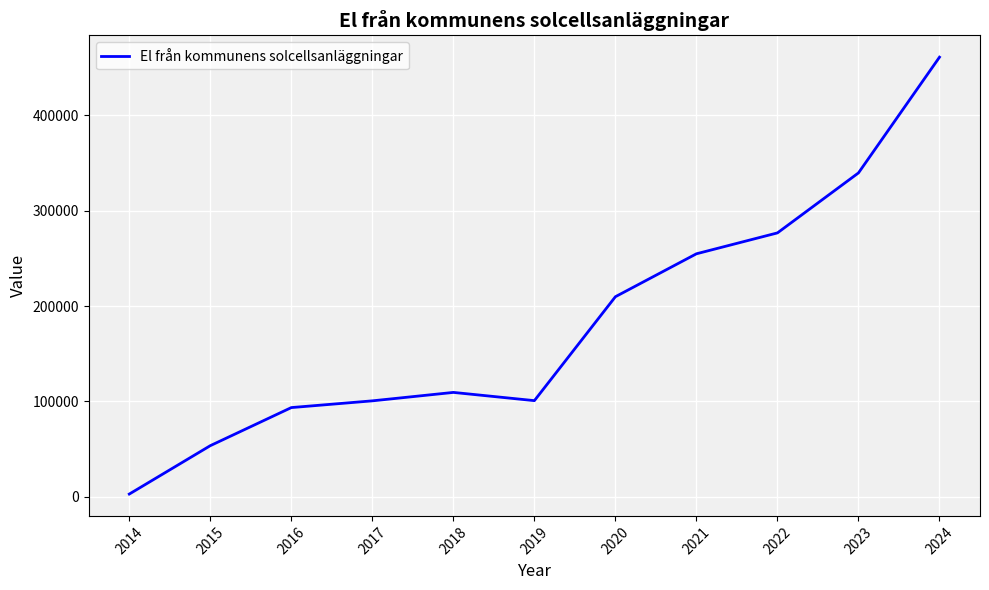

What is the difference between the maximum and second lowest values?

407290